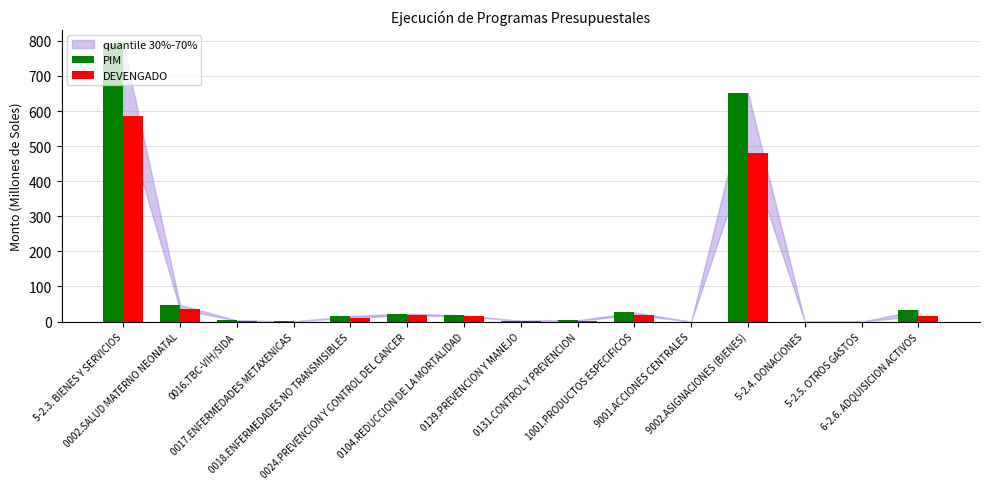

What is the maximum value shown in the chart?

791.7